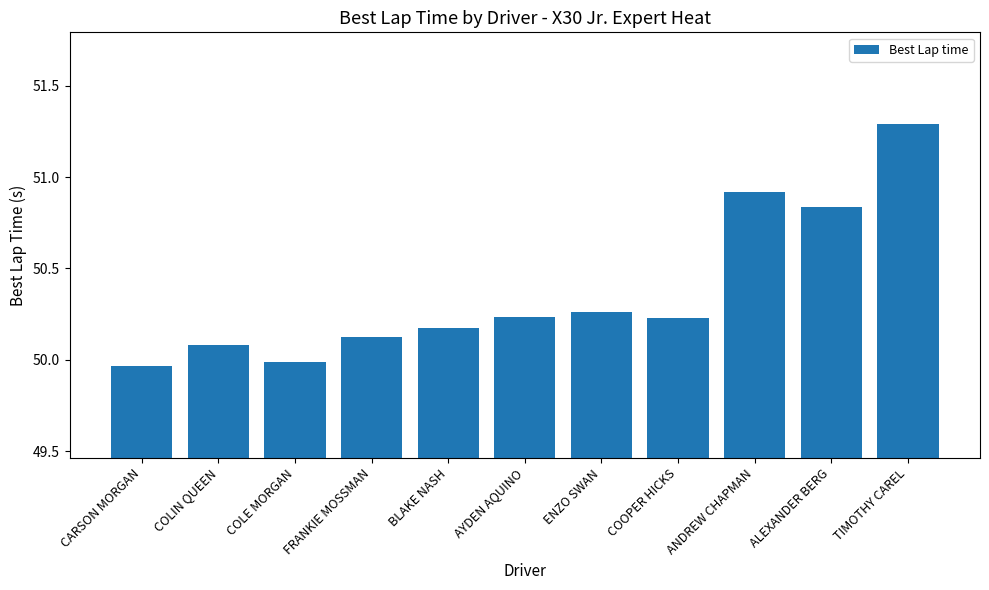

Where does the data first go above 50?

COLIN QUEEN